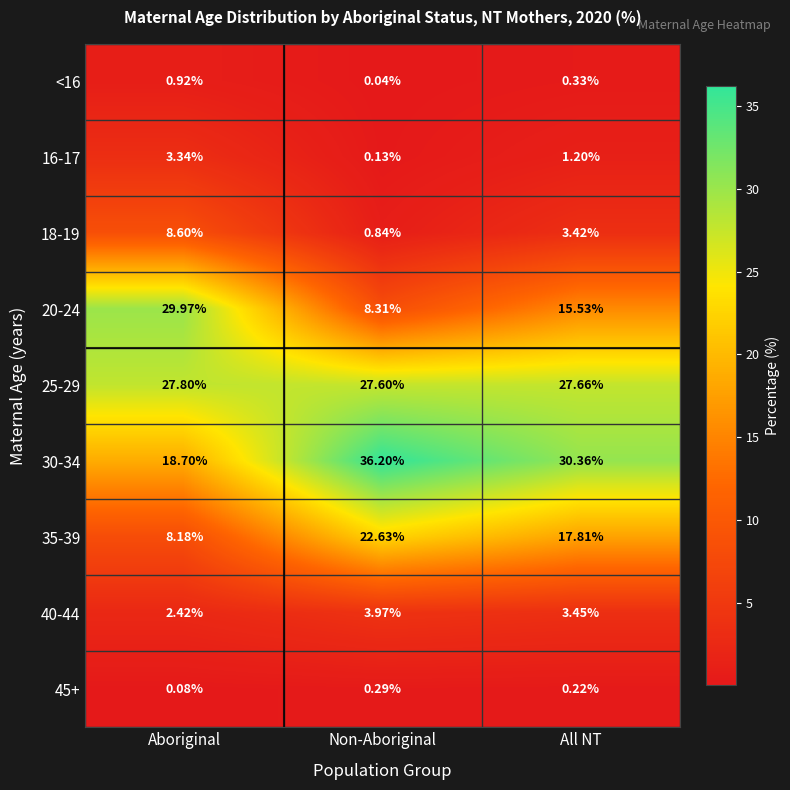

Where is 25-29 nearest to the value 27?

Non-Aboriginal